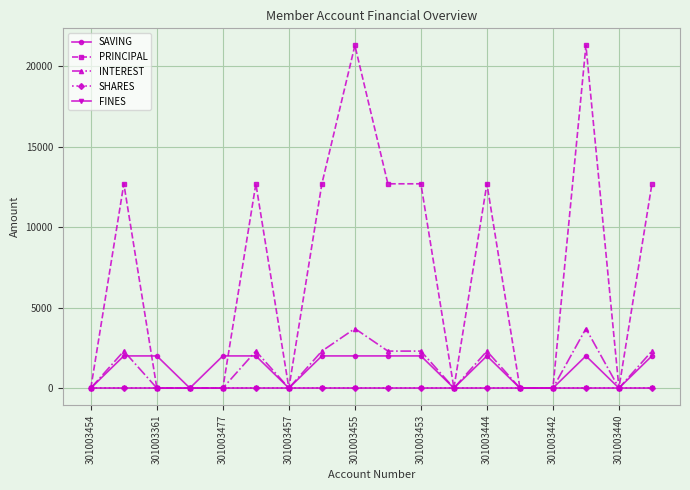

Which series has the largest total across all categories?

PRINCIPAL